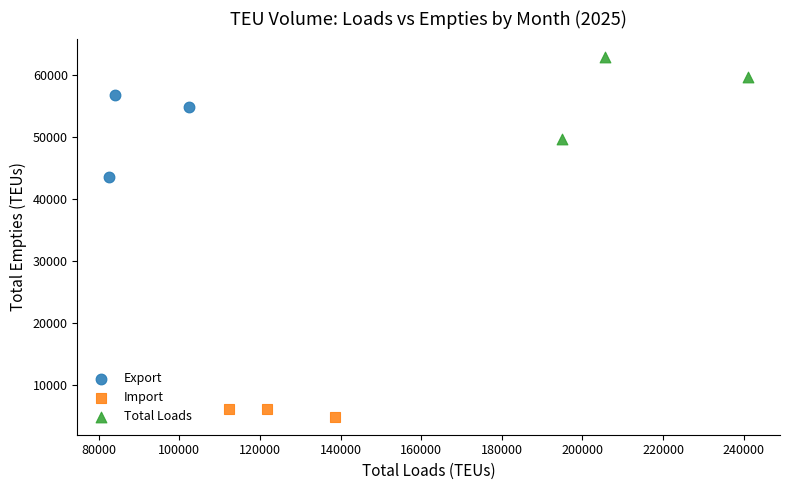

What are all the series names shown in the legend?

Export, Import, Total Loads